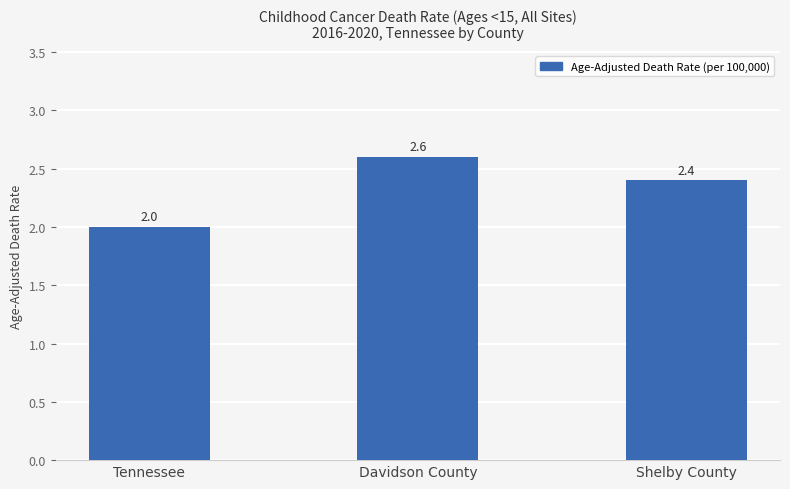

Between Tennessee and Davidson County, which is larger?

Davidson County